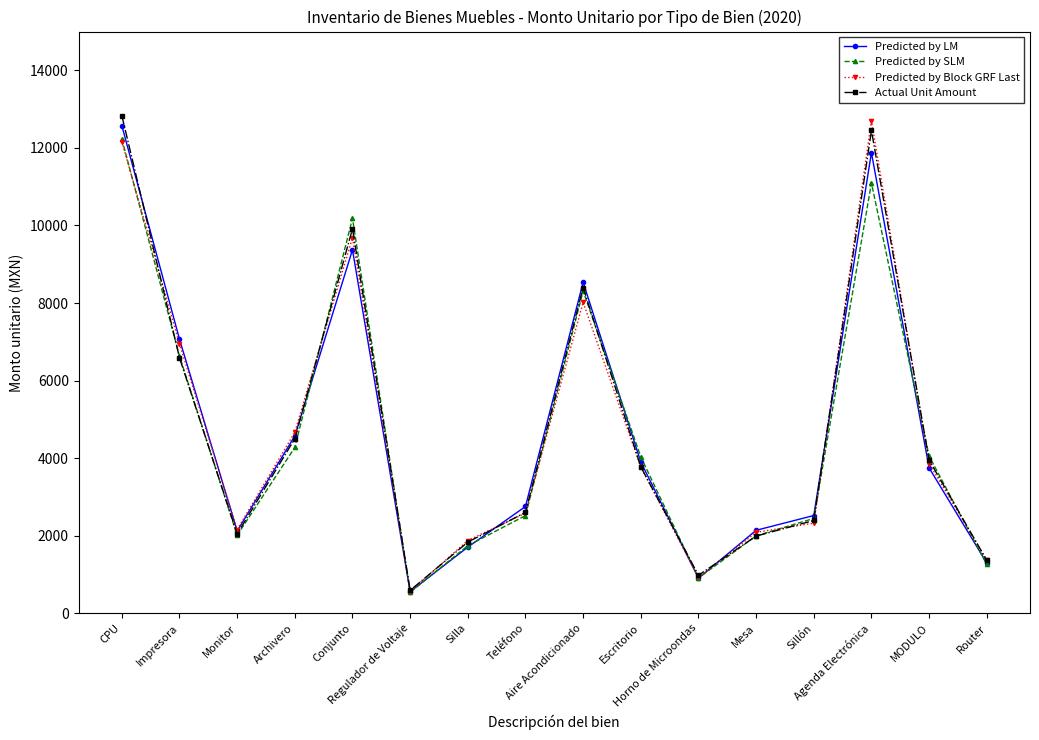

What position from the left is Impresora?

2